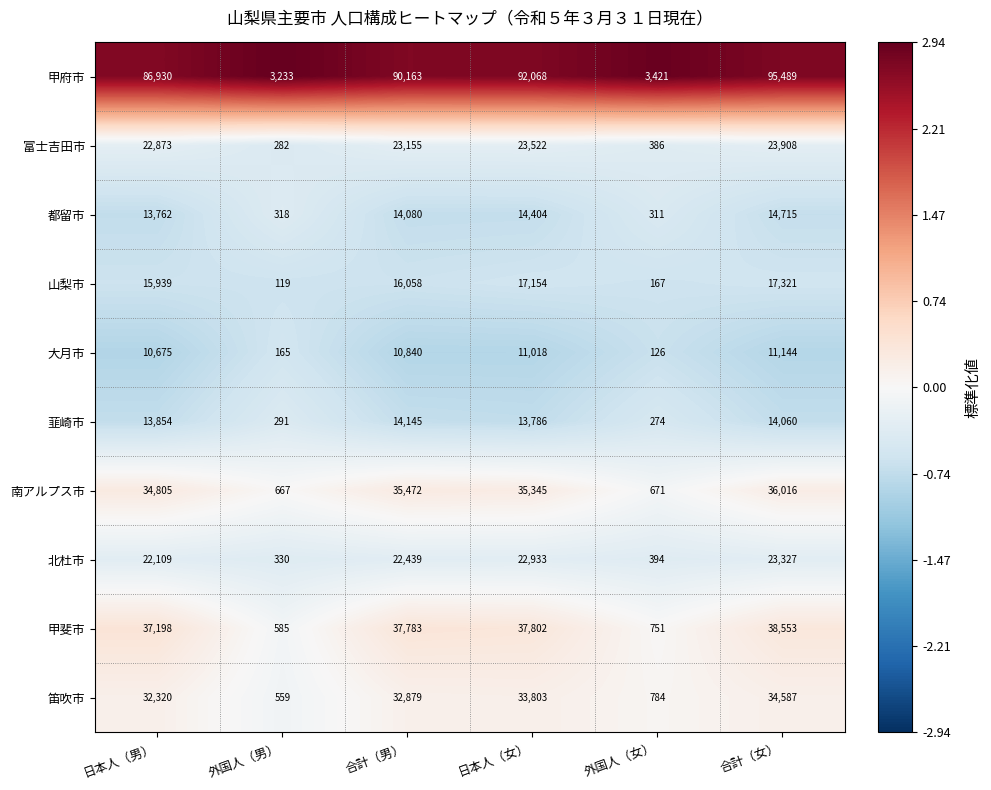

What is the approximate value of 大月市 at 日本人（男）, to the nearest 50?

10700